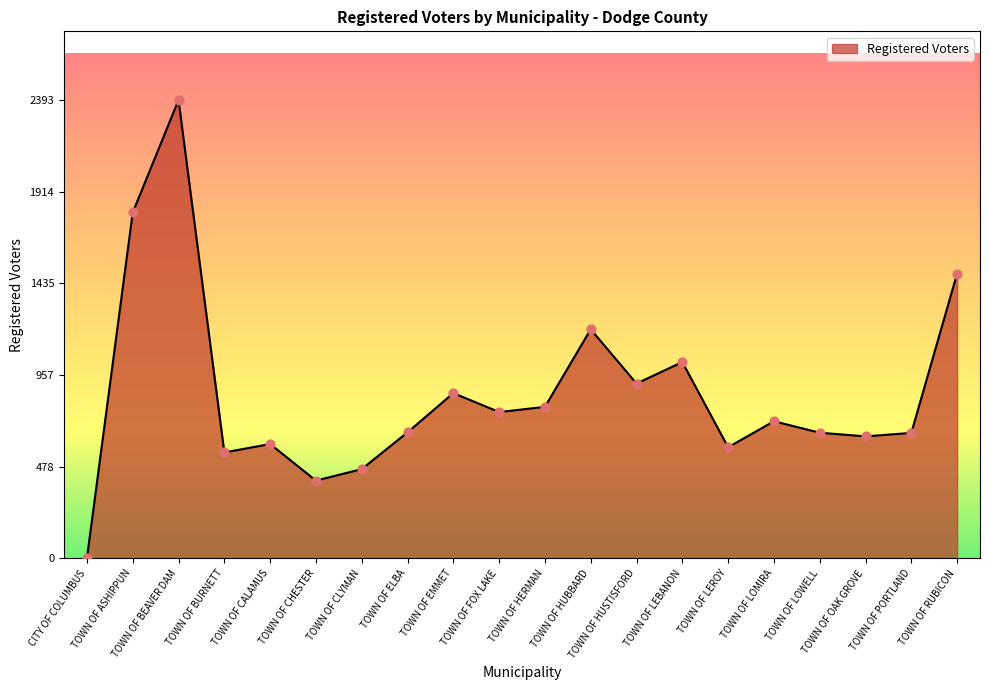

Approximately how many times larger is the value at TOWN OF HUSTISFORD compared to TOWN OF BURNETT?

1.7